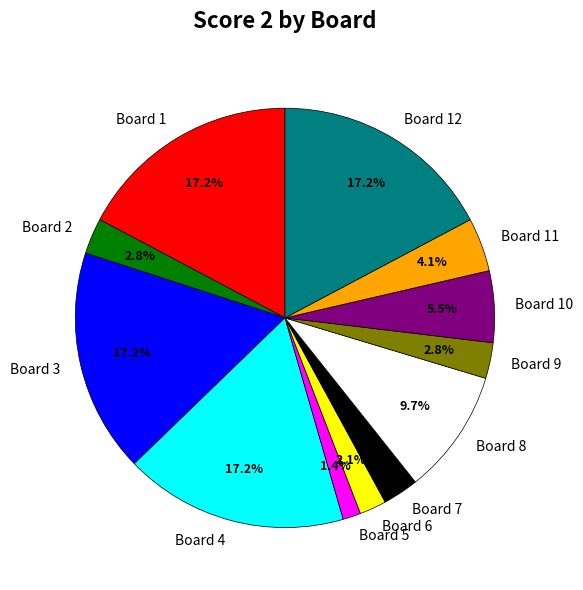

To the nearest percent, what is the difference between the largest and smallest slice percentages?

16%